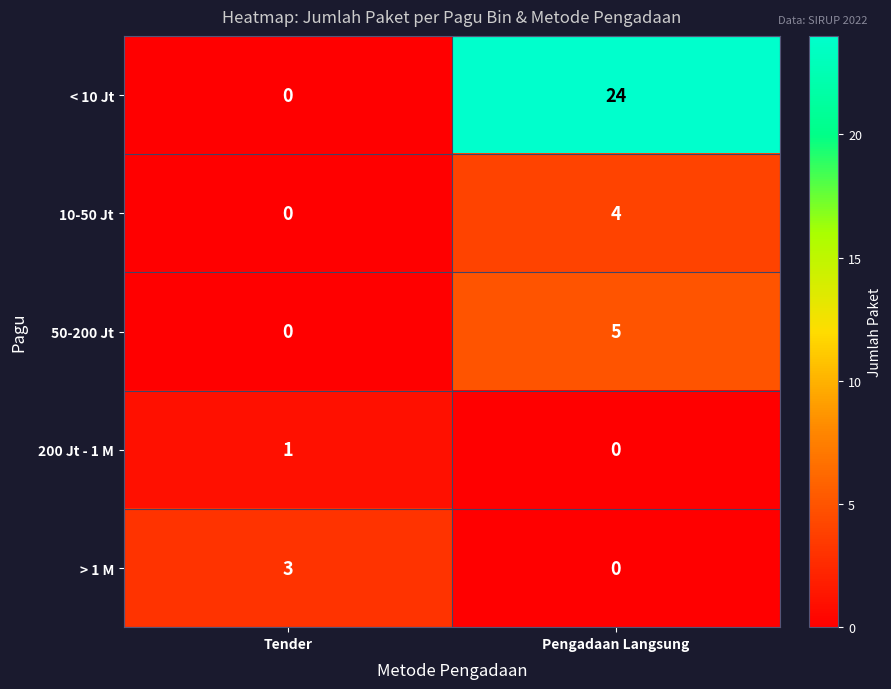

Reading left to right, extract all data points from this chart.

< 10 Jt: Tender=0	Pengadaan Langsung=24
10-50 Jt: Tender=0	Pengadaan Langsung=4
50-200 Jt: Tender=0	Pengadaan Langsung=5
200 Jt - 1 M: Tender=1	Pengadaan Langsung=0
> 1 M: Tender=3	Pengadaan Langsung=0